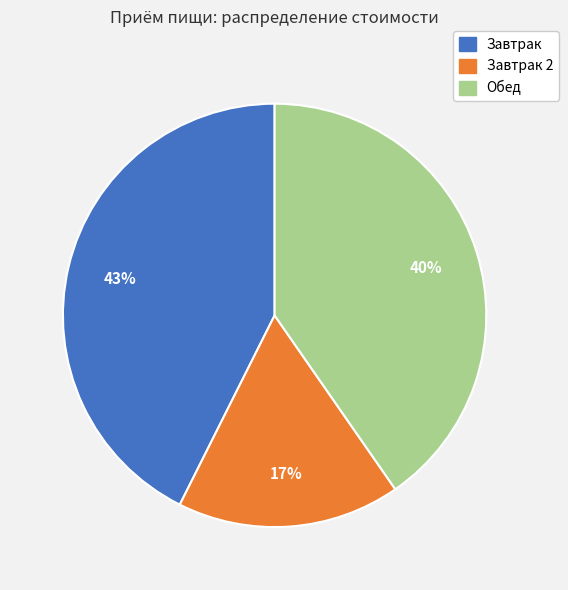

To the nearest percent, what portion does Обед represent?

40%